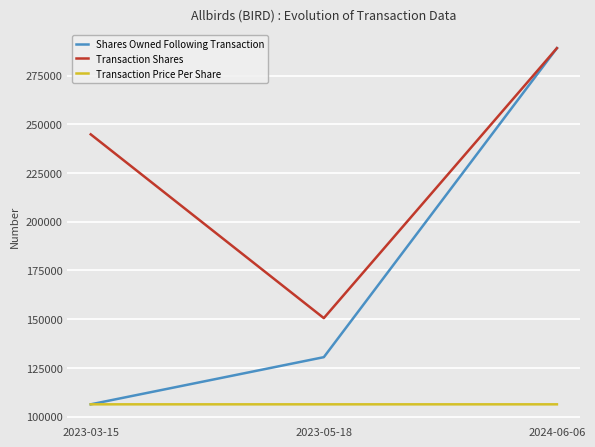

At which label does Transaction Price Per Share first exceed 1?

2023-03-15